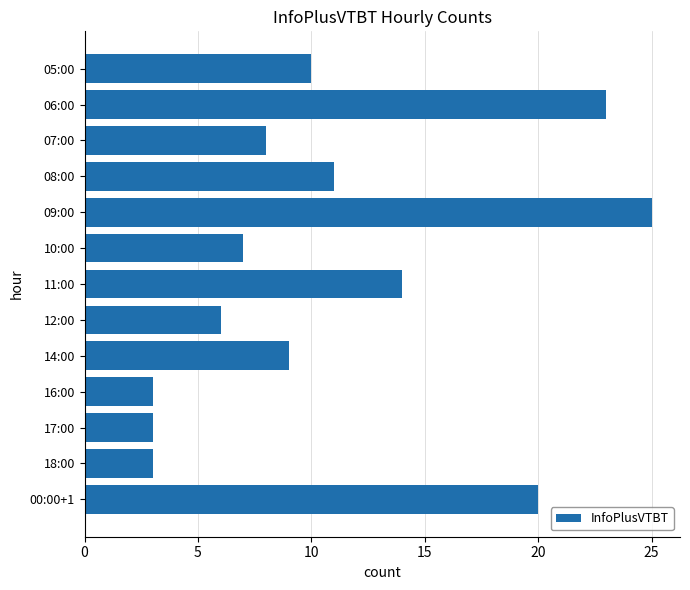

Which has a higher value, 10:00 or 17:00?

10:00